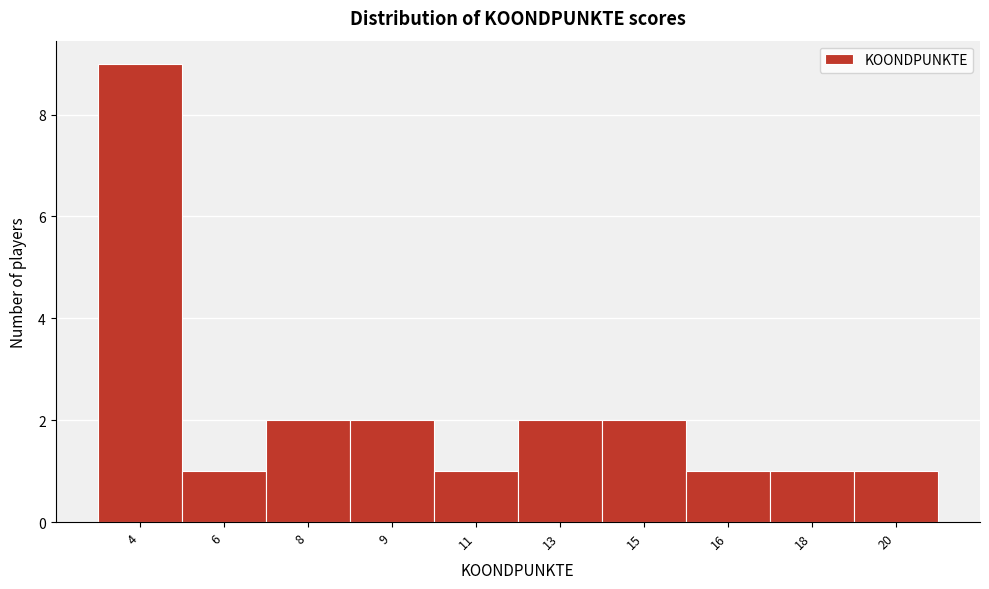

Reading left to right, transcribe all the data shown in this chart.

4=9	6=1	8=2	9=2	11=1	13=2	15=2	16=1	18=1	20=1